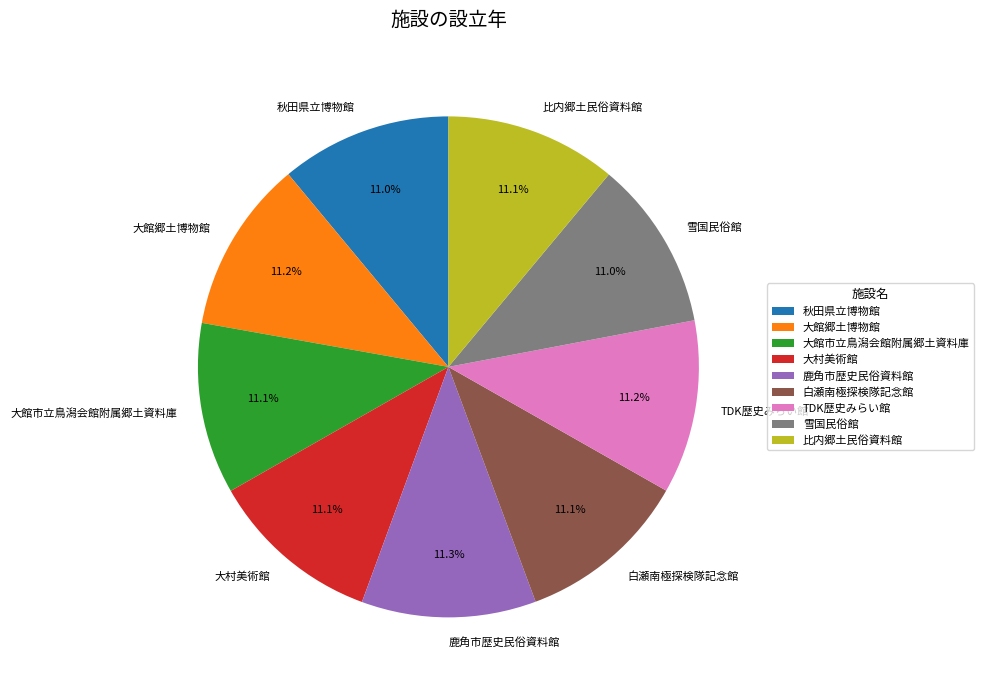

What percentage do 秋田県立博物館 and 大館郷土博物館 together represent?

22.2%